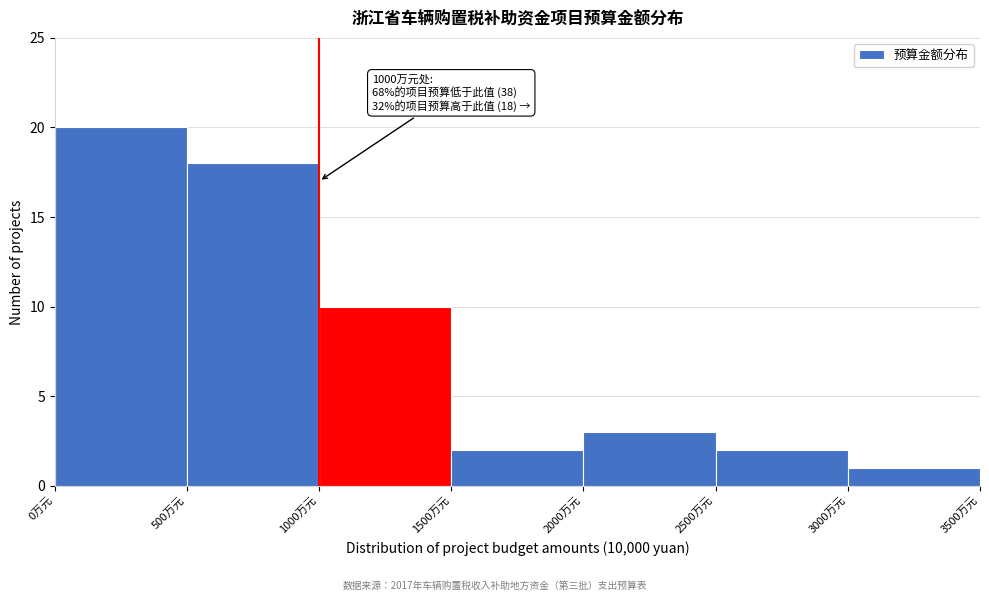

Over which range of the x-axis is the bar tallest?

0 to 500